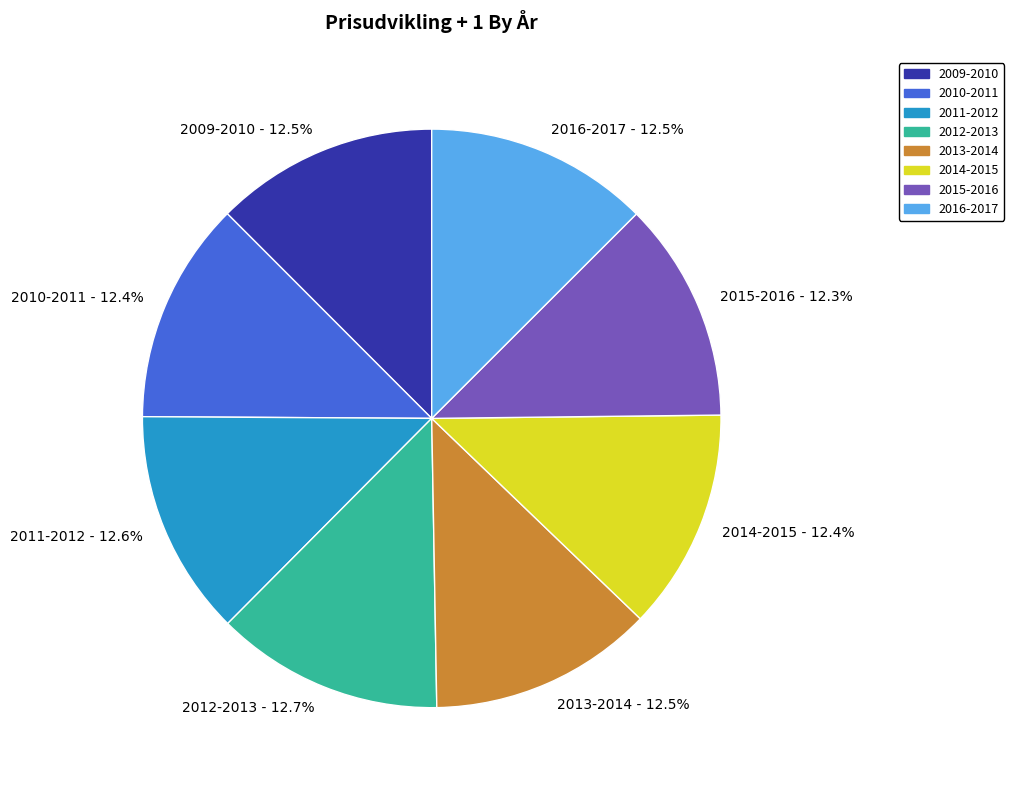

Is it true that 2009-2010 is 4% of the pie?

False